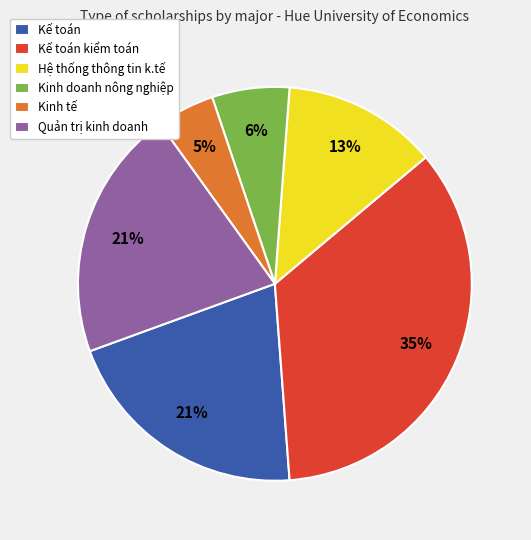

To the nearest percent, what is the combined percentage of Kinh tế and Kinh doanh nông nghiệp?

11%